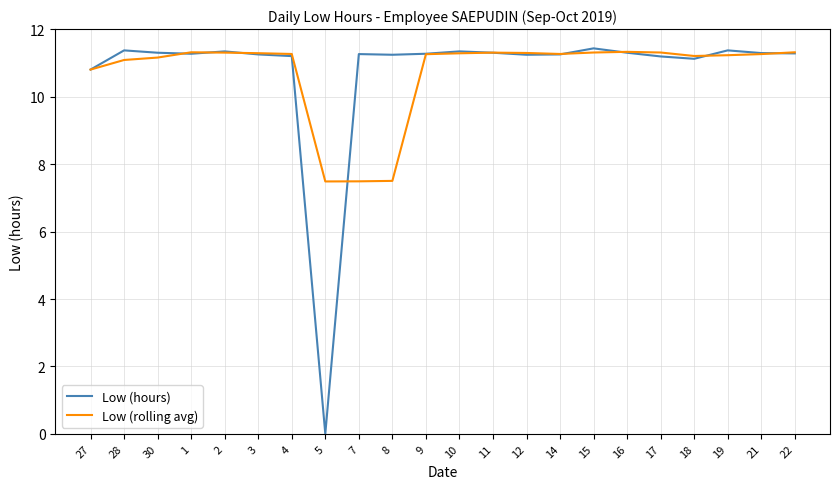

What position from the left is 30?

3